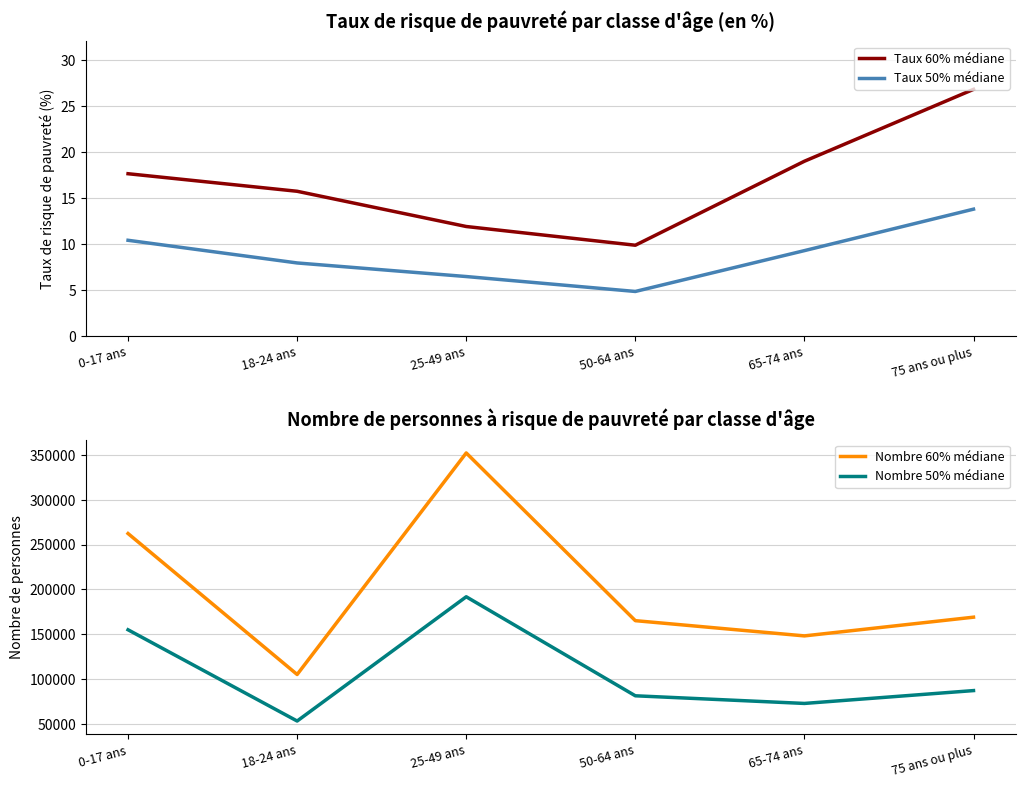

Read the Taux 50% médiane value at 18-24 ans.

8.0